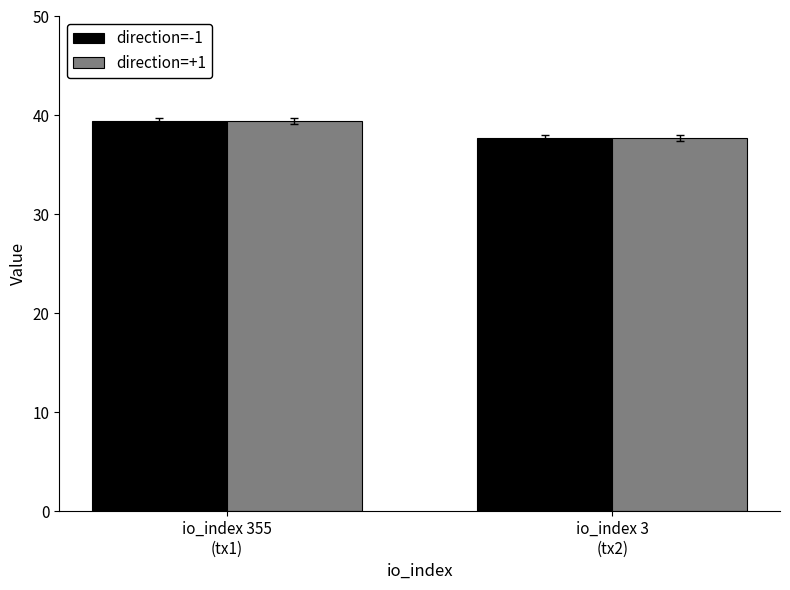

What is the approximate value of direction=-1 at io_index 355
(tx1)?

39.4